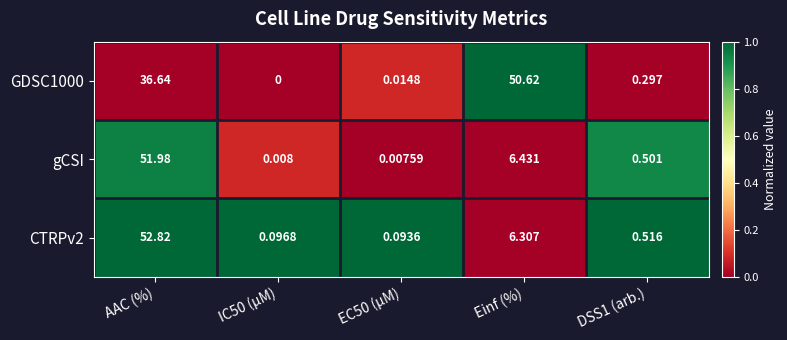

At which label is CTRPv2 closest to 26?

Einf (%)